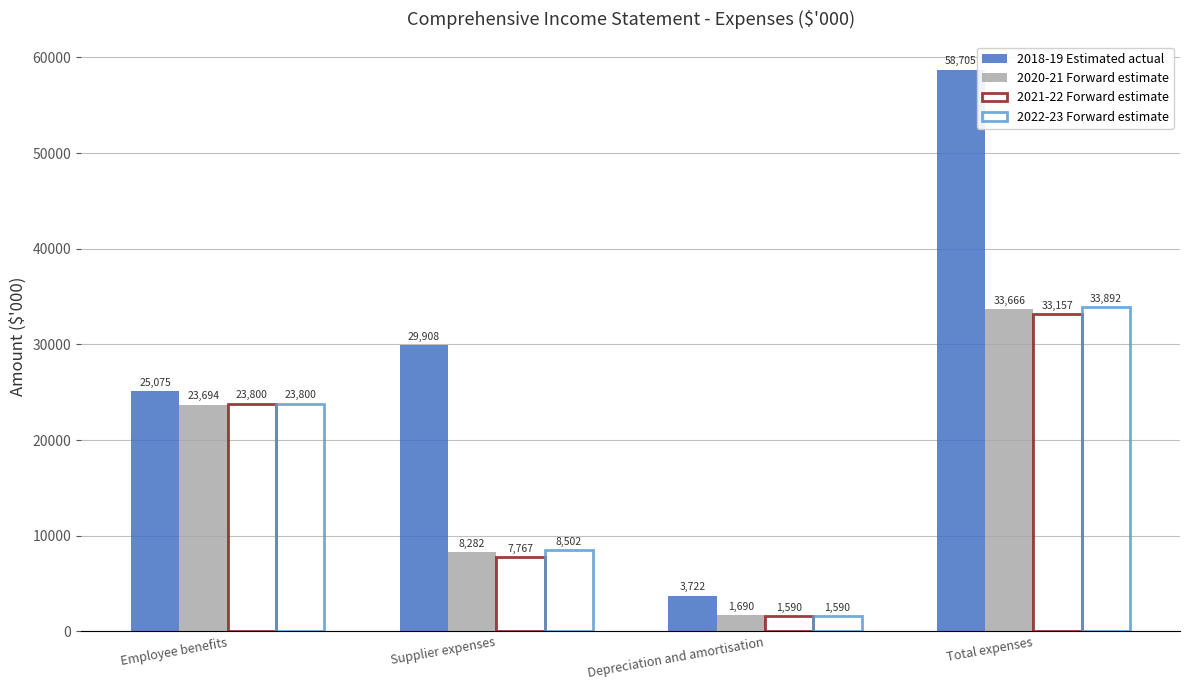

Does the chart contain any negative values?

No